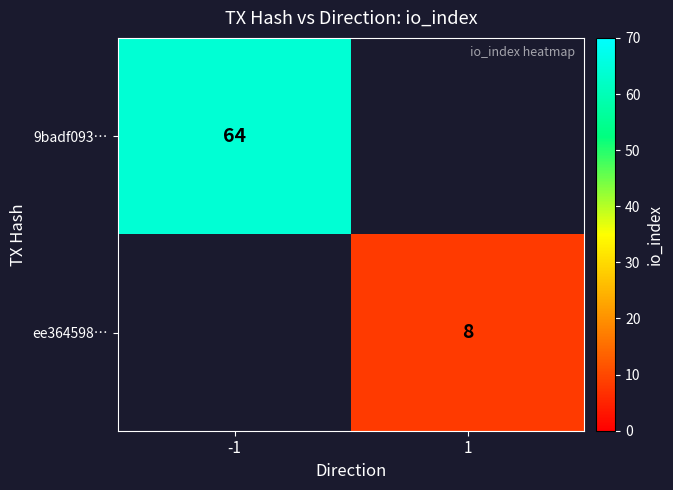

At which category does the chart reach its minimum across all series?

1